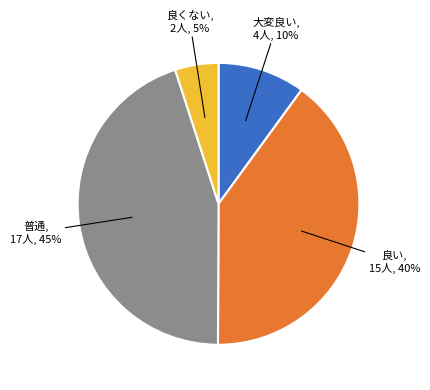

To the nearest percent, what is the average slice percentage?

25%